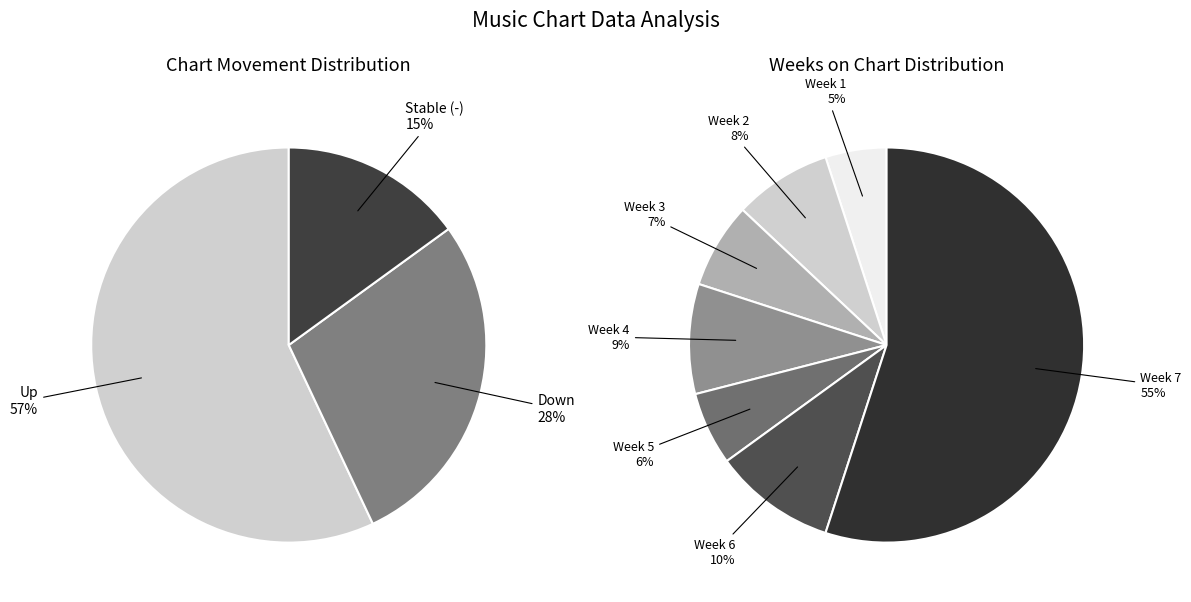

To the nearest percent, what is the average slice percentage?

33%